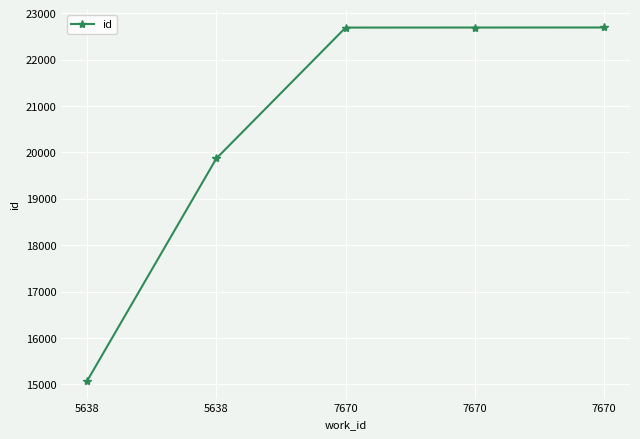

How many values are below 22694?

2